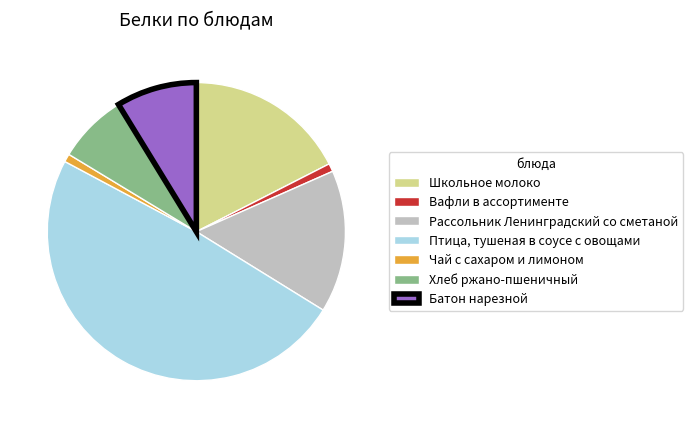

Between Птица, тушеная в соусе с овощами and Рассольник Ленинградский со сметаной, which is larger?

Птица, тушеная в соусе с овощами